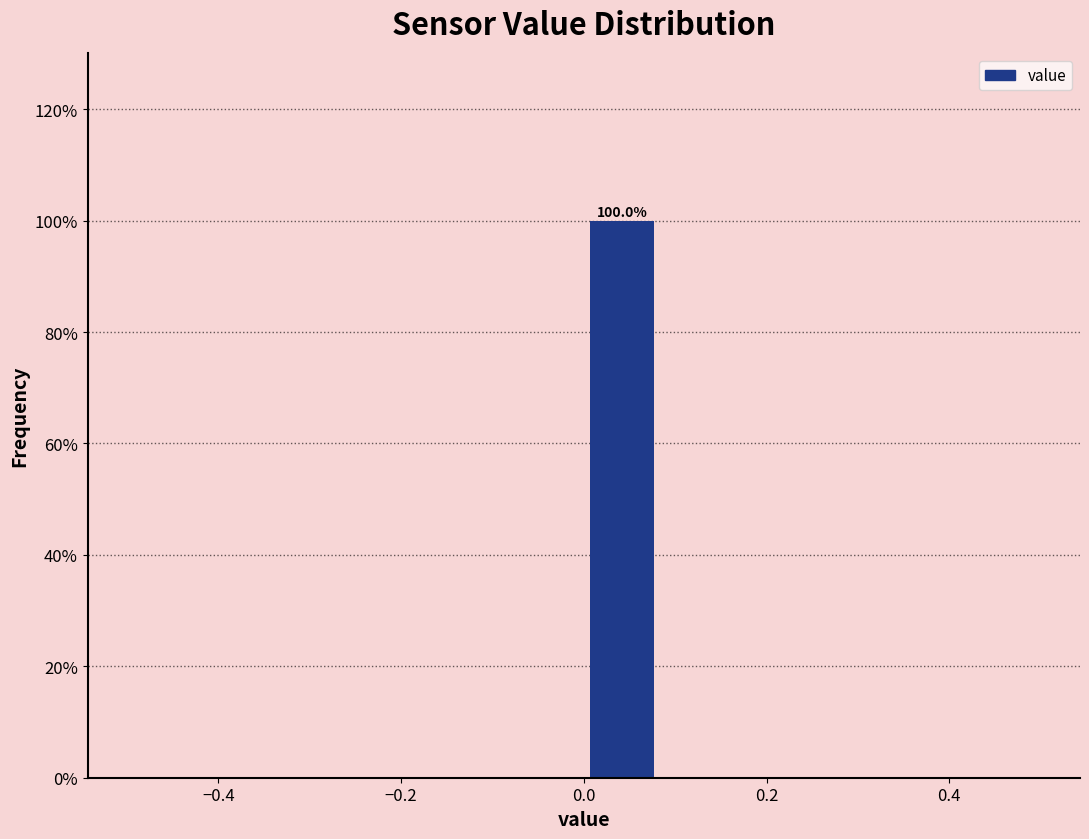

Which range on the x-axis has the tallest bar?

0.00 to 0.08